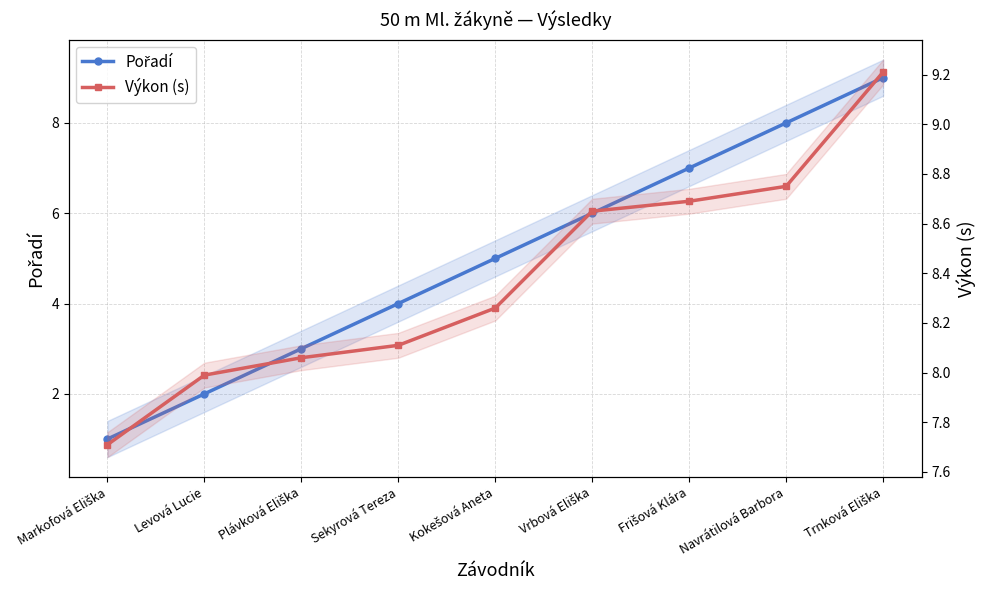

Reading right to left, list all the values displayed in this chart.

Pořadí: 9.0	8.0	7.0	6.0	5.0	4.0	3.0	2.0	1.0
Výkon (s): 9.2	8.8	8.7	8.7	8.3	8.1	8.1	8.0	7.7